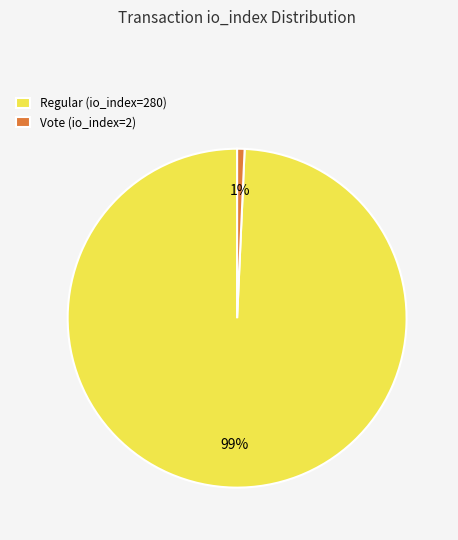

To the nearest percent, what percentage of the pie is Vote (io_index=2)?

1%